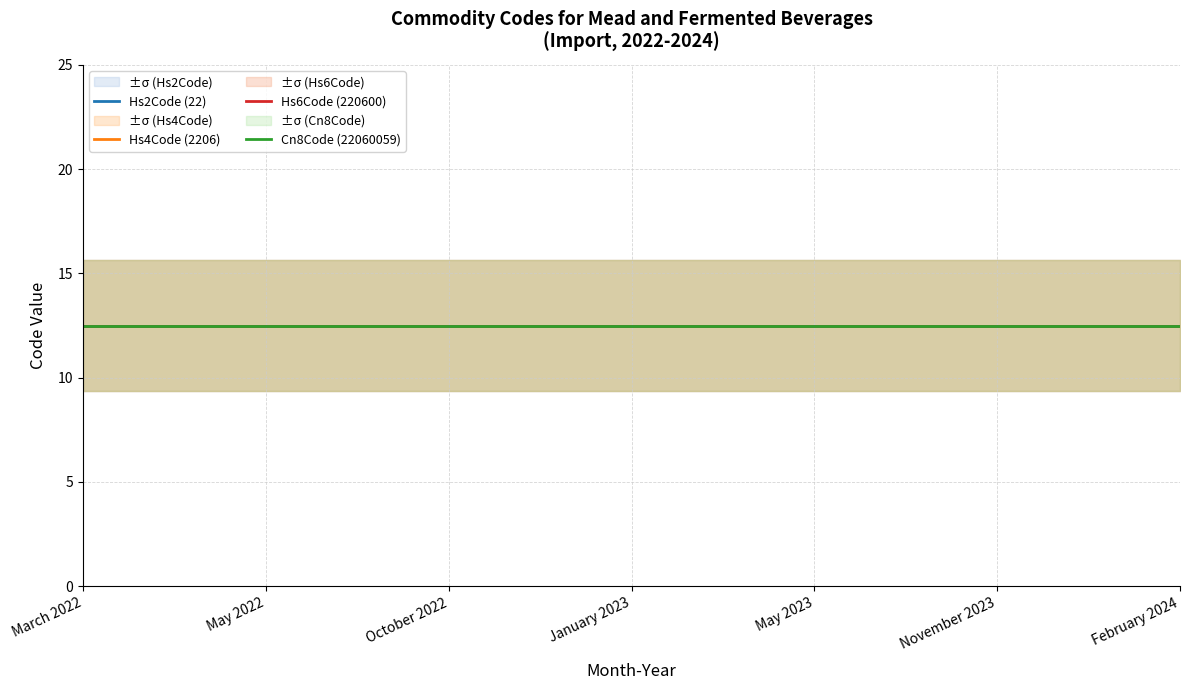

Reading left to right, list all the values displayed in this chart.

Commodity_Hs2Code: 22	22	22	22	22	22	22
Commodity_Hs4Code: 2206	2206	2206	2206	2206	2206	2206
Commodity_Hs6Code: 220600	220600	220600	220600	220600	220600	220600
Commodity_Cn8Code: 22060059	22060059	22060059	22060059	22060059	22060059	22060059